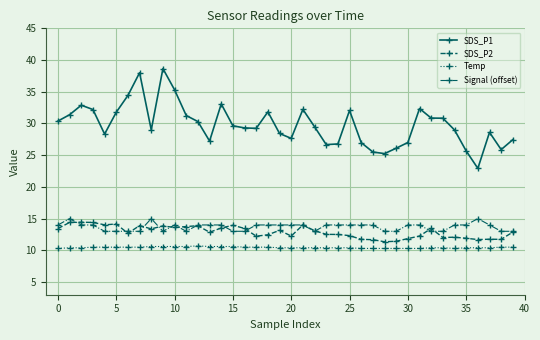

Which series has the largest total across all categories?

SDS_P1